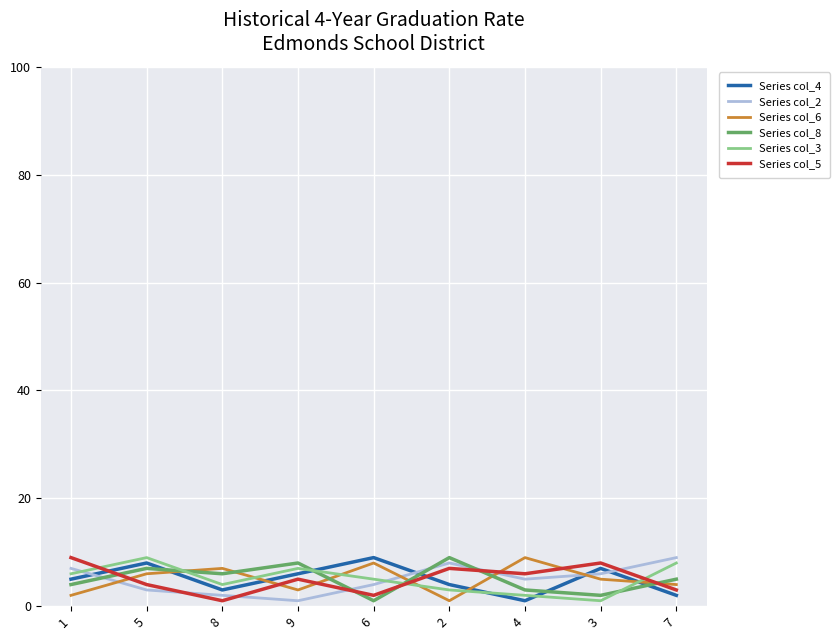

True or false: Series col_6 and Series col_3 cross at least once.

True